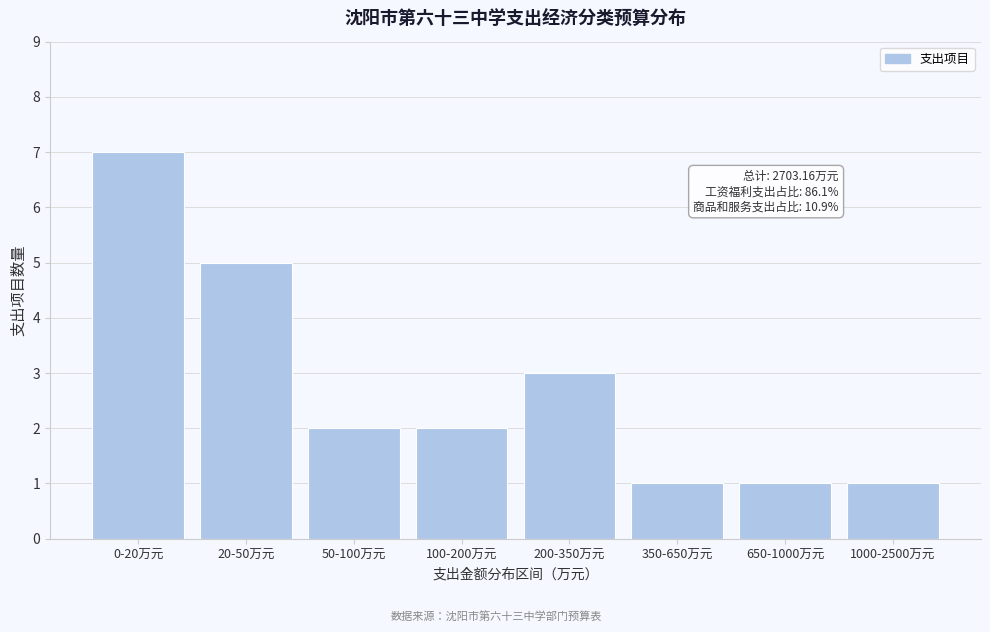

Reading left to right, extract all data points from this chart.

0-20万元=7	20-50万元=5	50-100万元=2	100-200万元=2	200-350万元=3	350-650万元=1	650-1000万元=1	1000-2500万元=1